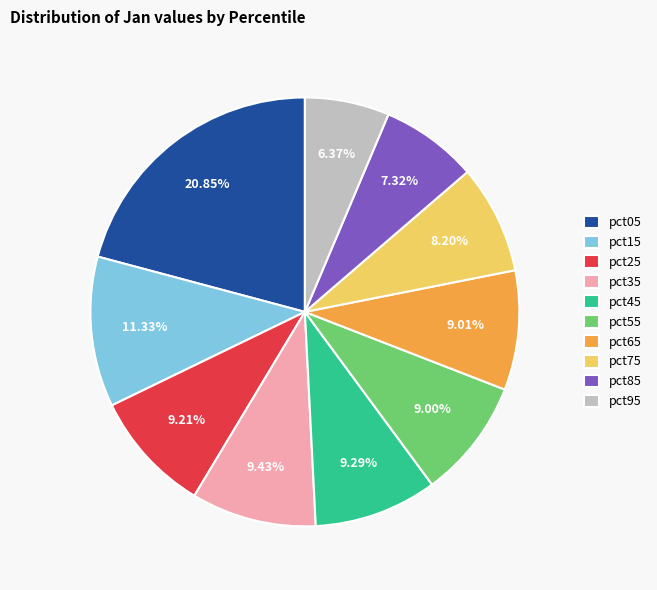

What percentage is the pct95 slice, to the nearest percent?

6%